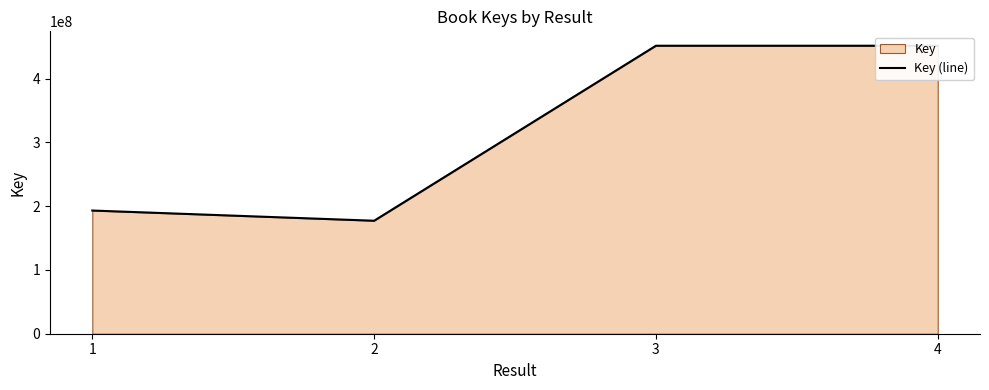

Rank the categories by value from highest to lowest.

4, 3, 1, 2